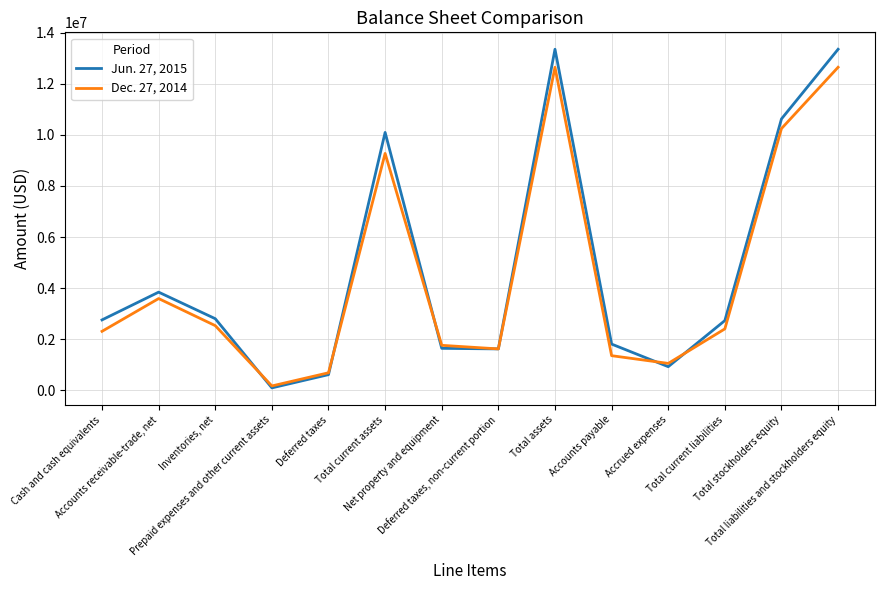

At Net property and equipment, list the series in order from largest to smallest.

Dec. 27, 2014, Jun. 27, 2015